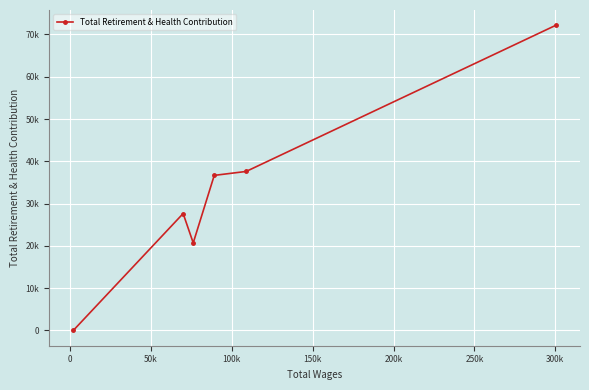

Where is the data nearest to the value 36091?

100k